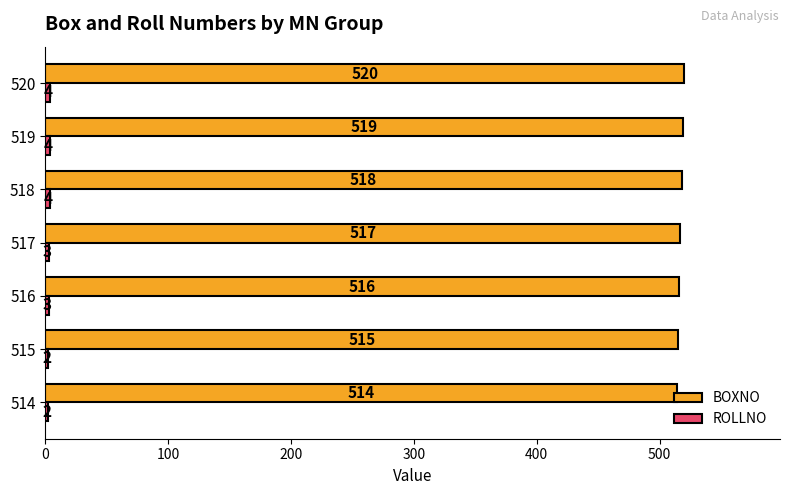

Is it true that BOXNO equals 828 at 518?

False